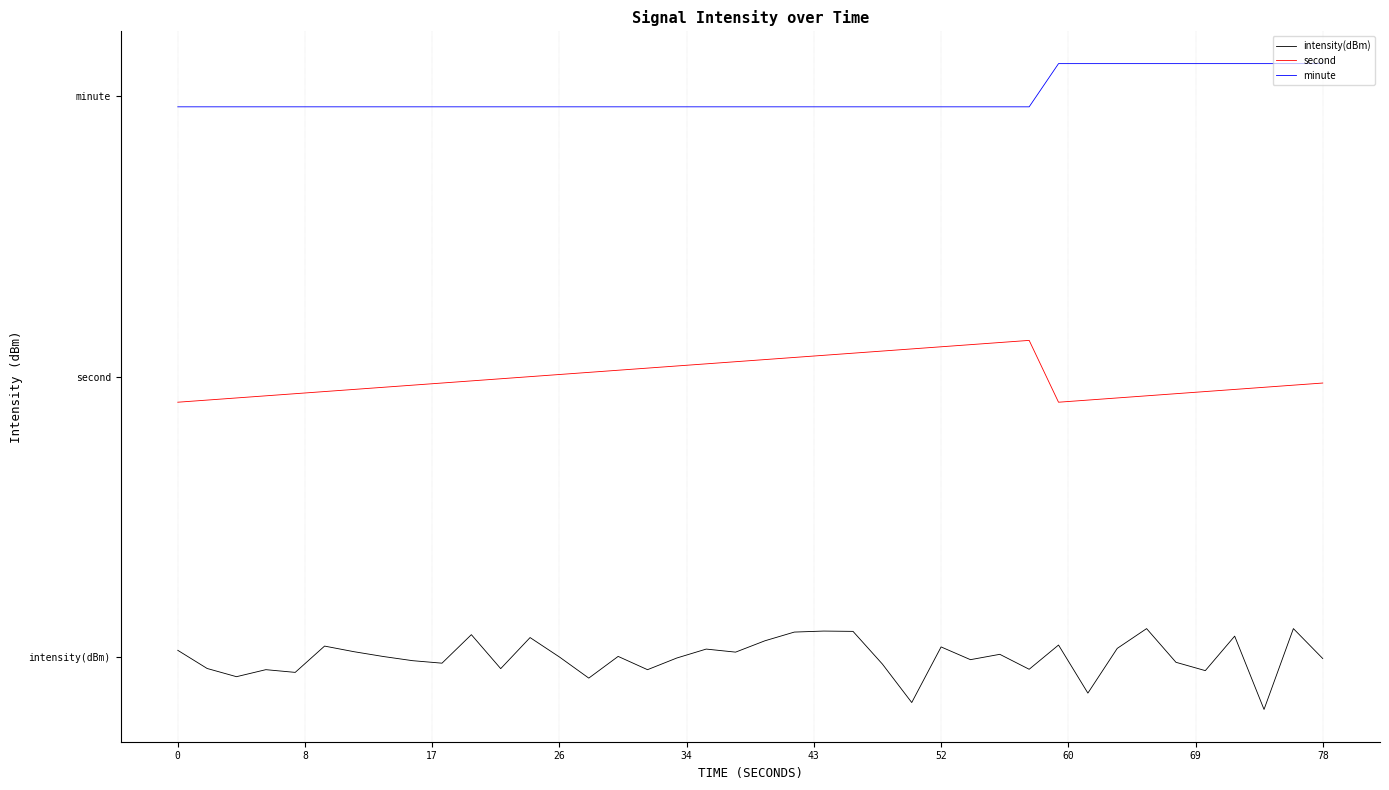

Does the chart display data point markers on the line(s)?

No